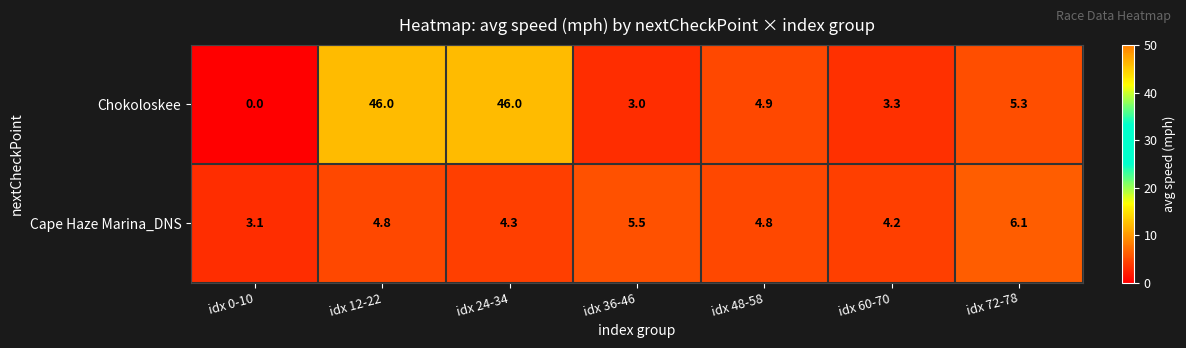

Which series has the widest spread of values?

Chokoloskee